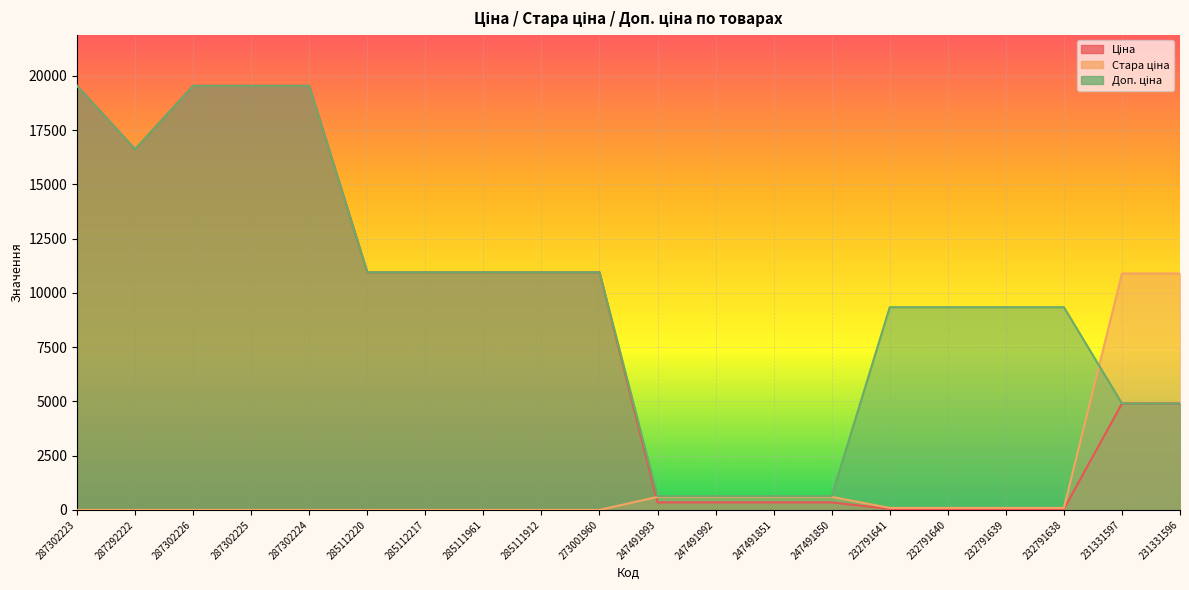

True or false: Стара ціна has more than 2 interior local peaks.

False